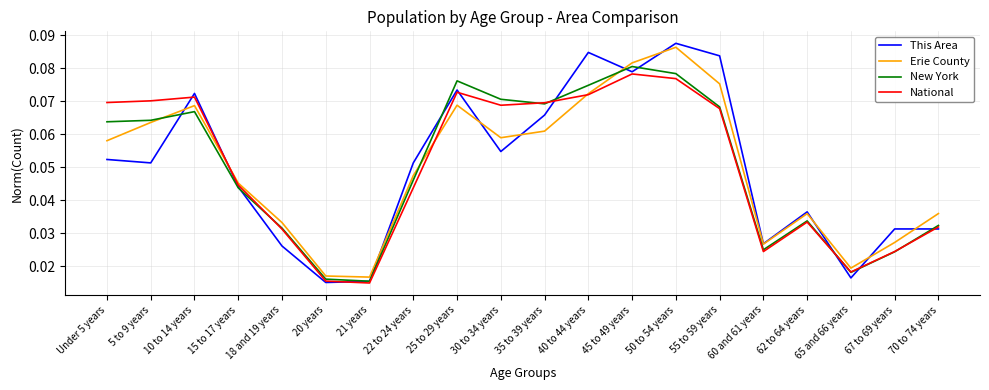

How many lines are shown in the chart?

4